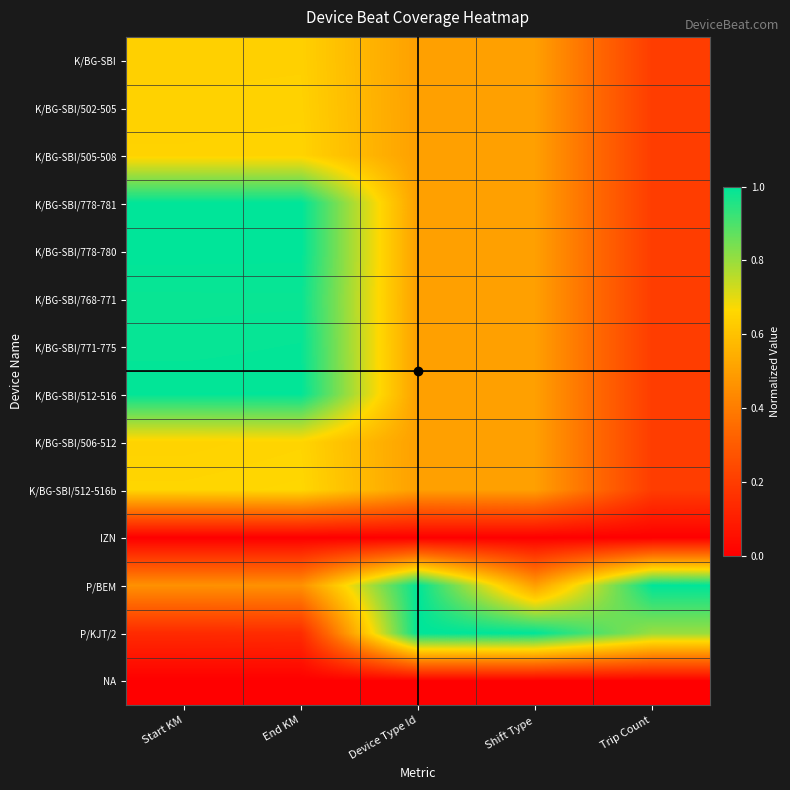

At which category does the chart reach its peak across all series?

Start KM